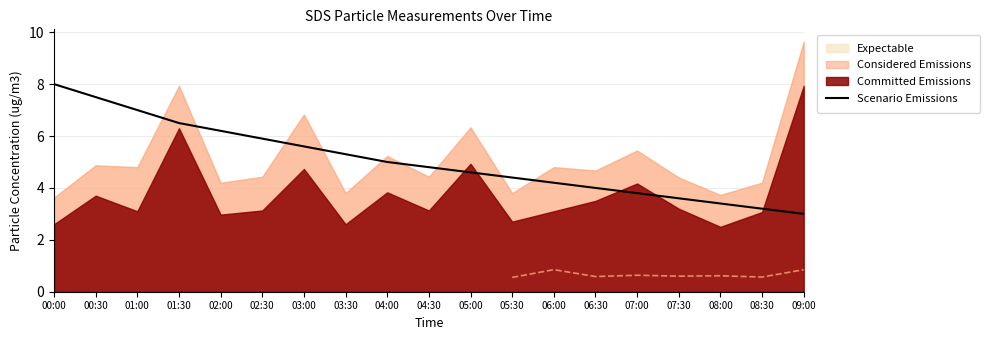

What is the label of the 15th point from the right?

02:00